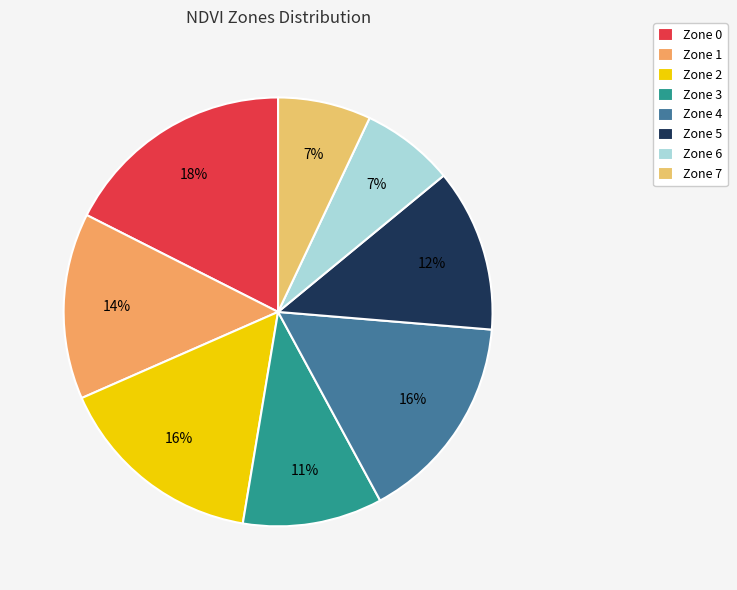

Count the number of slices in the pie.

8